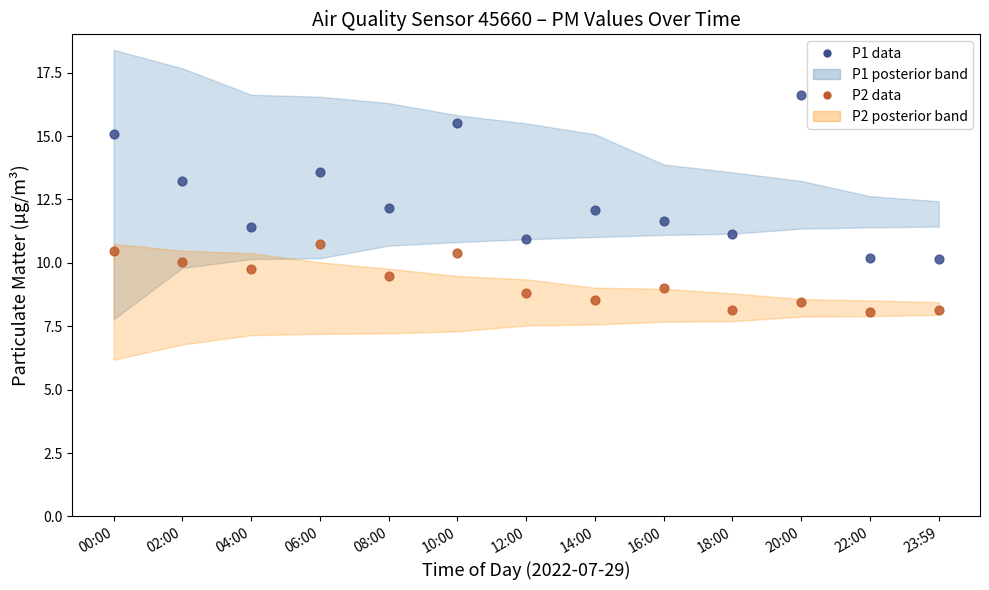

Across all data points, what is the range of Y values (max minus min)?

8.6